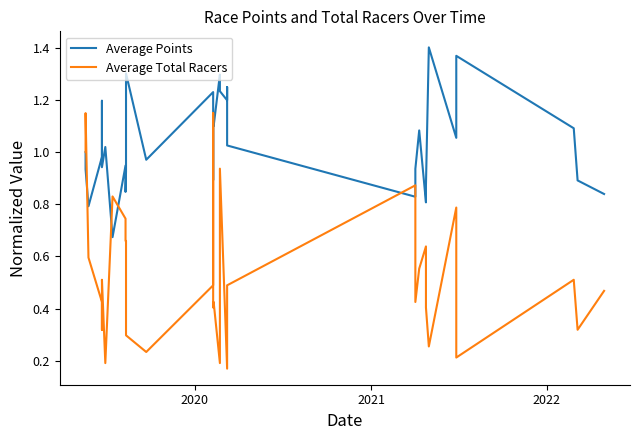

What is the average value of the Average Points series?

1.0